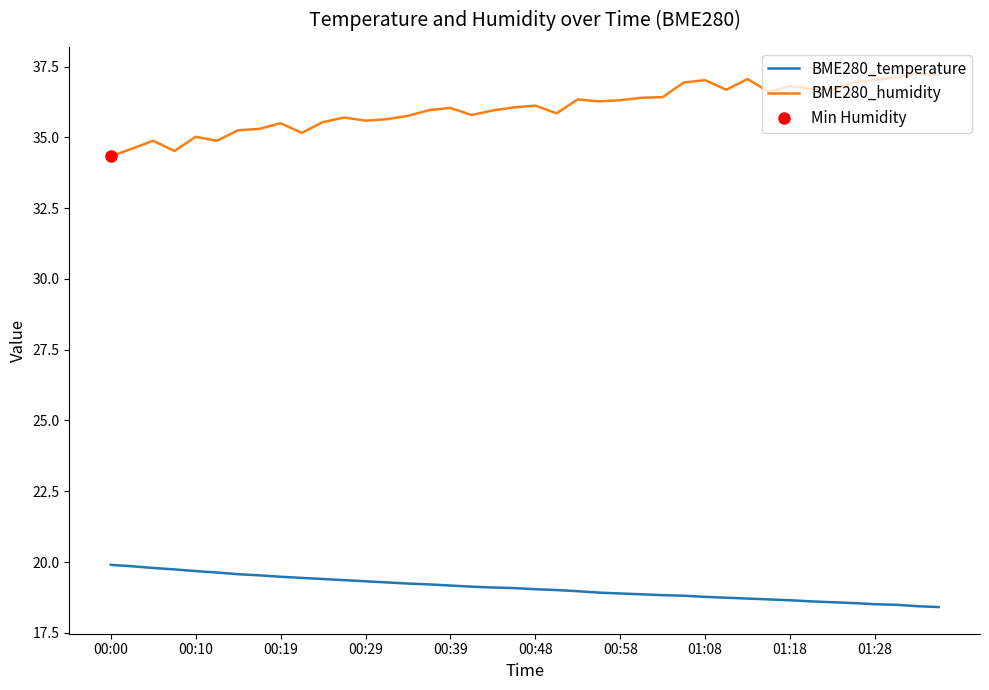

List the series in order of their peak value, highest first.

BME280_humidity, BME280_temperature